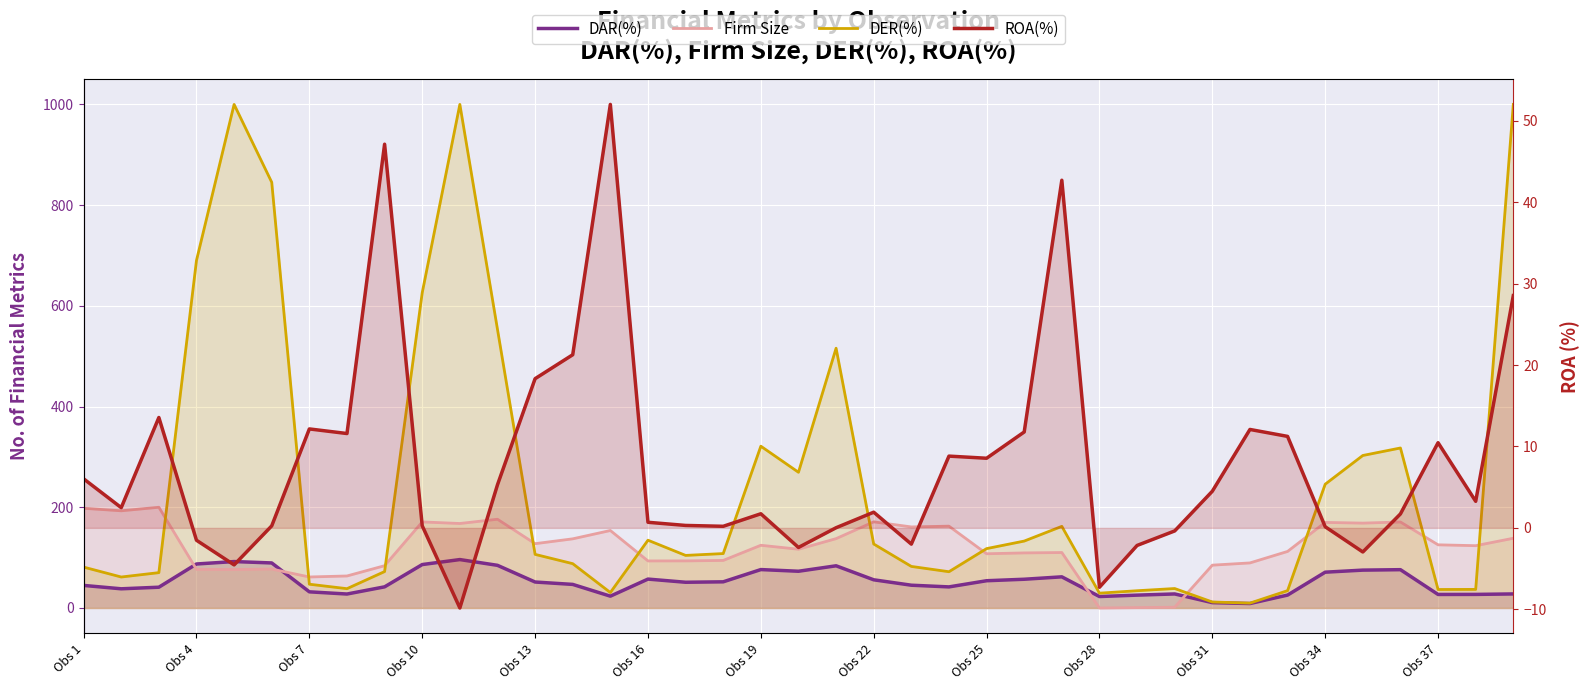

Between 21 and 34, which series saw the biggest shift?

DER(%)